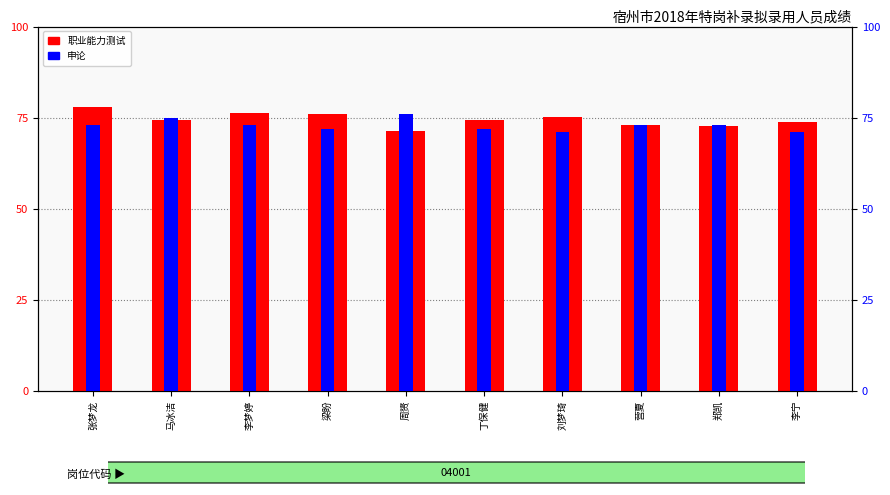

The 职业能力测试 series shows 74.3 at 丁保健. True or false?

True